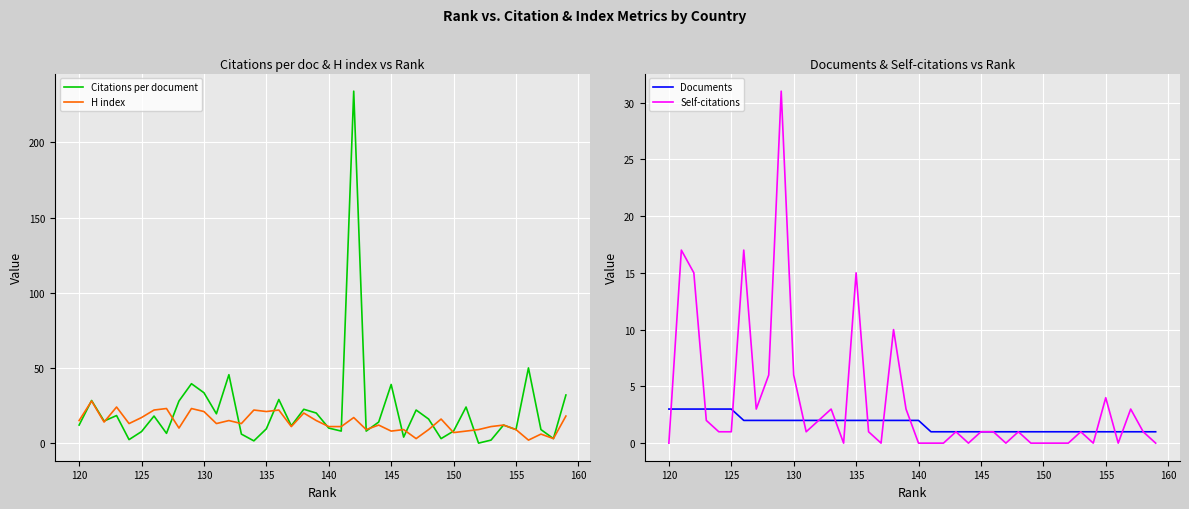

How many categories are shown in the chart?

40